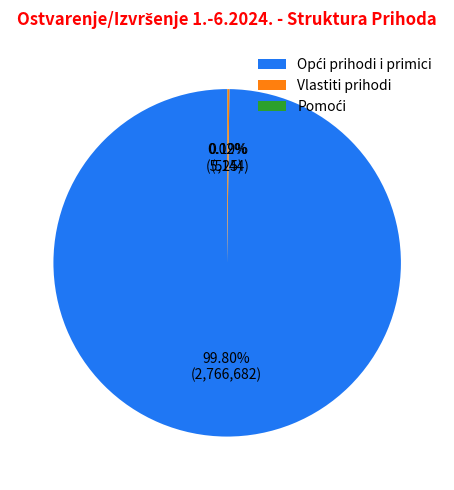

Does any single category account for the majority?

Yes